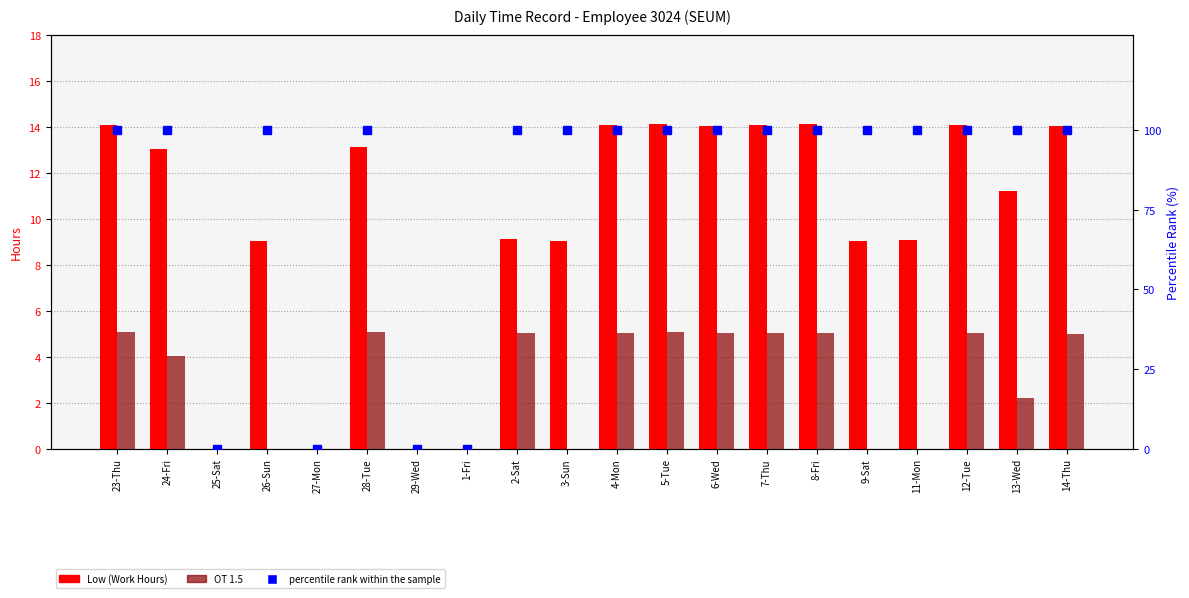

What is the label of the 15th bar from the right?

28-Tue